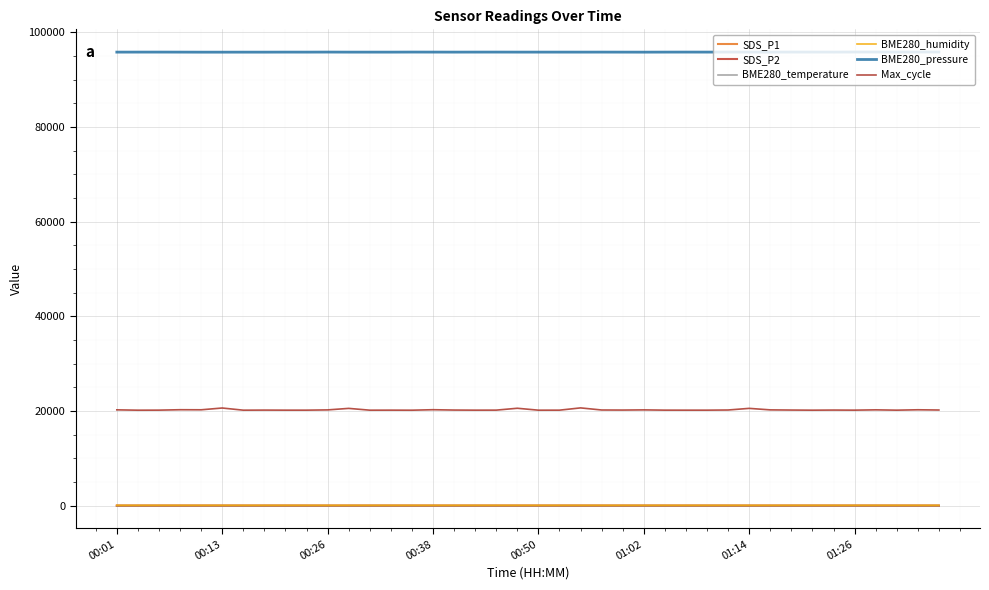

Which series has the largest total across all categories?

BME280_pressure